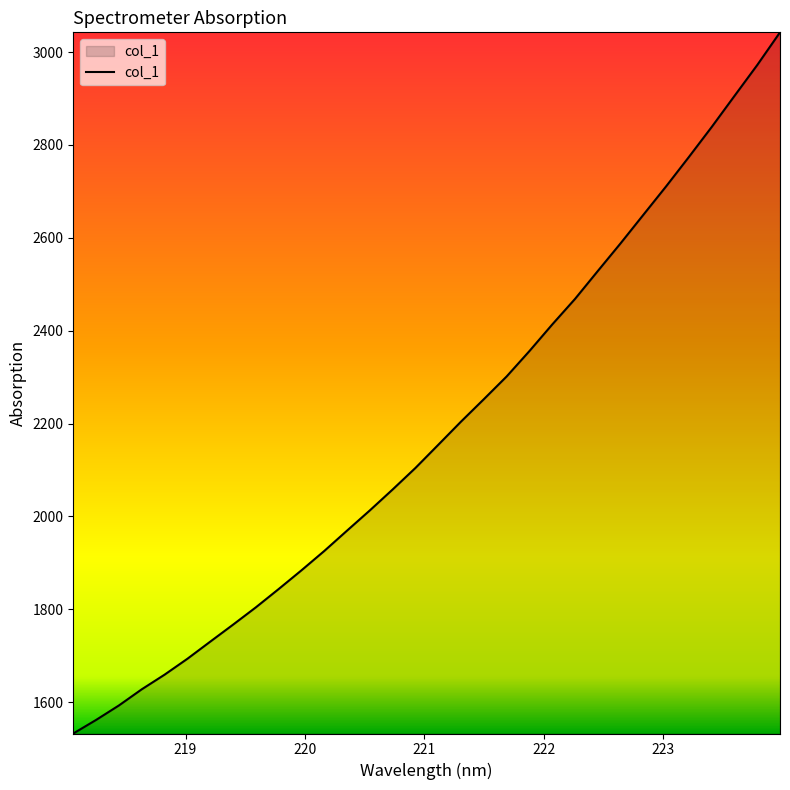

What is the maximum value shown in the chart?

3042.7